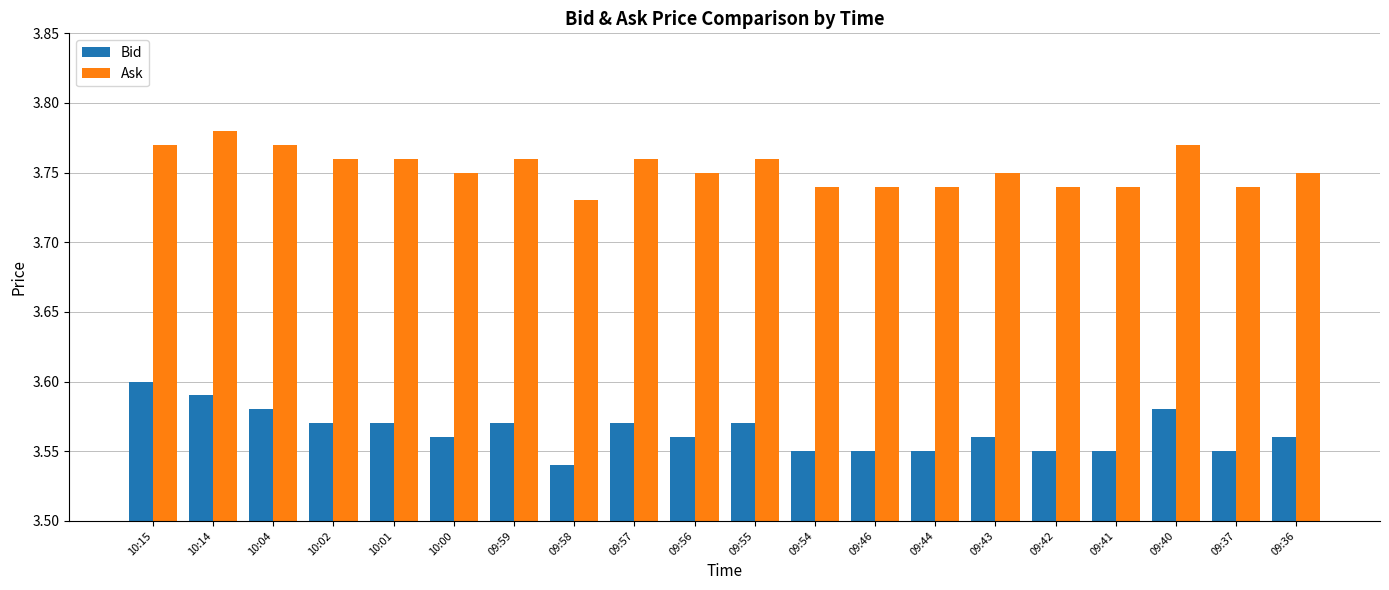

Is the value of Bid at 09:40 greater than the value of Ask at 10:04?

No